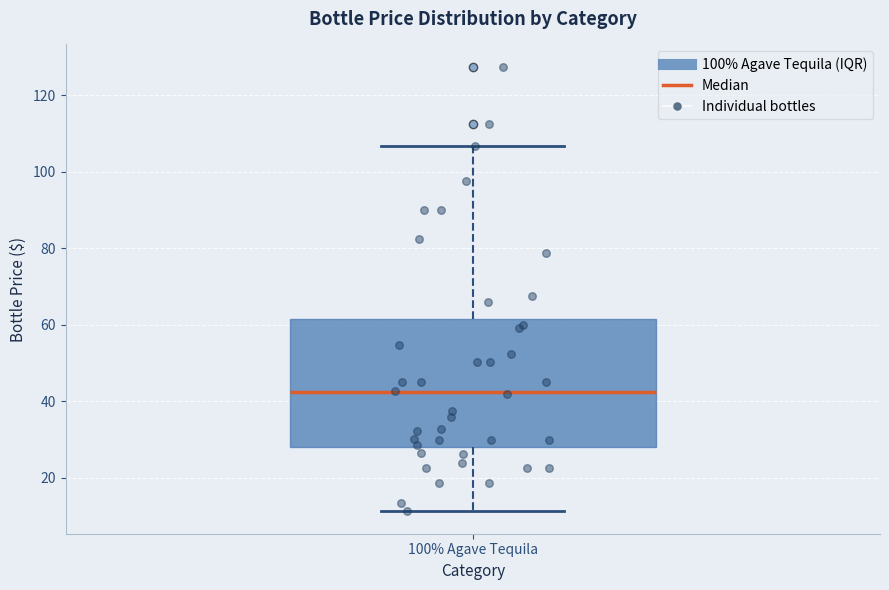

Read this box plot against the y-axis: the position of the median line, the range covered by the box, and the ends of both whiskers. The values are not printed on the chart, so give them approximately, as read against the axis.

median 42, box 28 to 62, whiskers 12 to 106